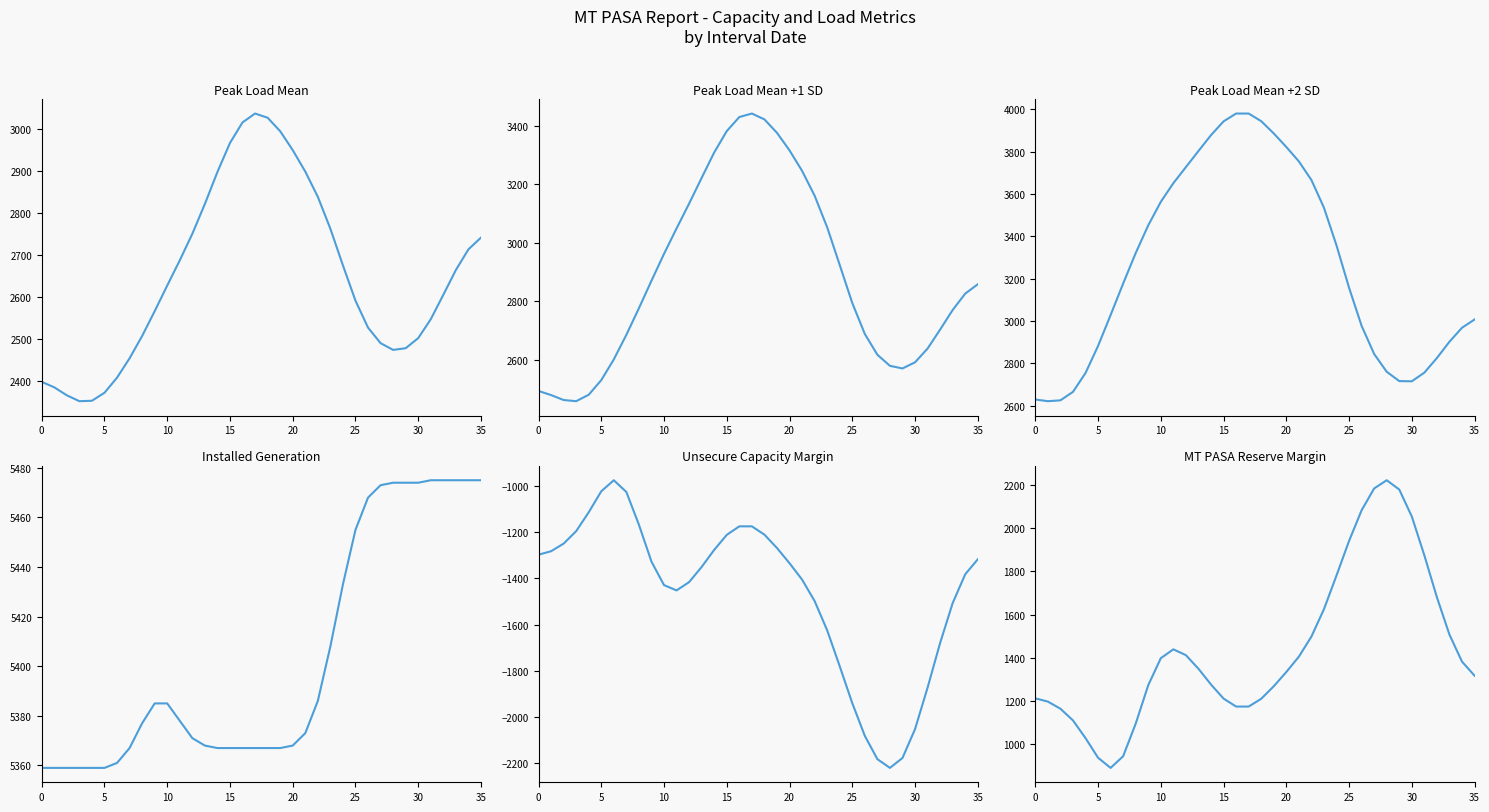

At how many categories does at least one series exceed 1428?

36